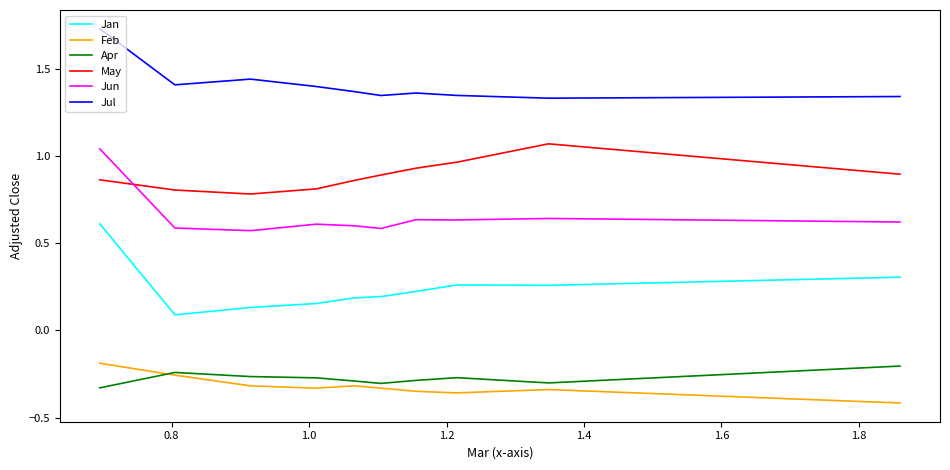

How many lines are shown in the chart?

6